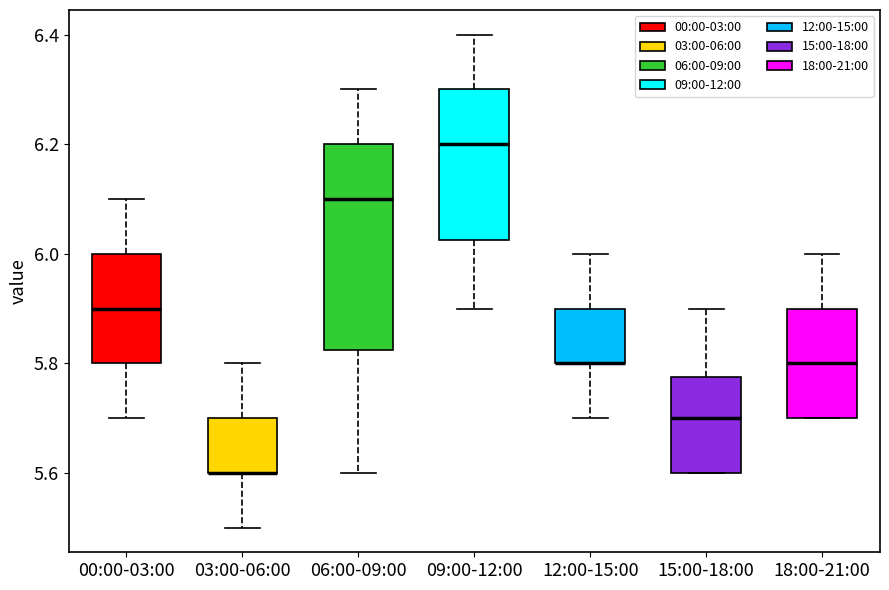

Comparing the boxes themselves (not the whiskers), which one is the tallest?

06:00-09:00